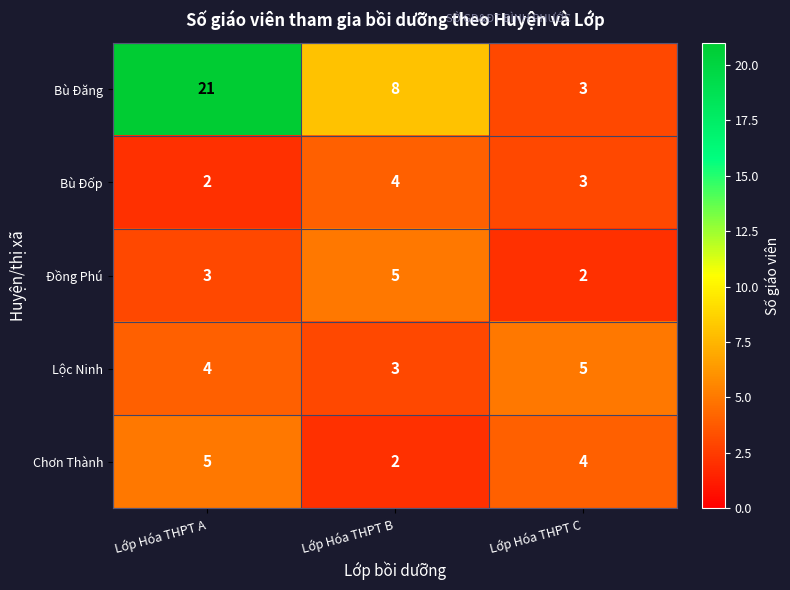

Which series changed the most between Lớp Hóa THPT B and Lớp Hóa THPT C?

Bù Đăng